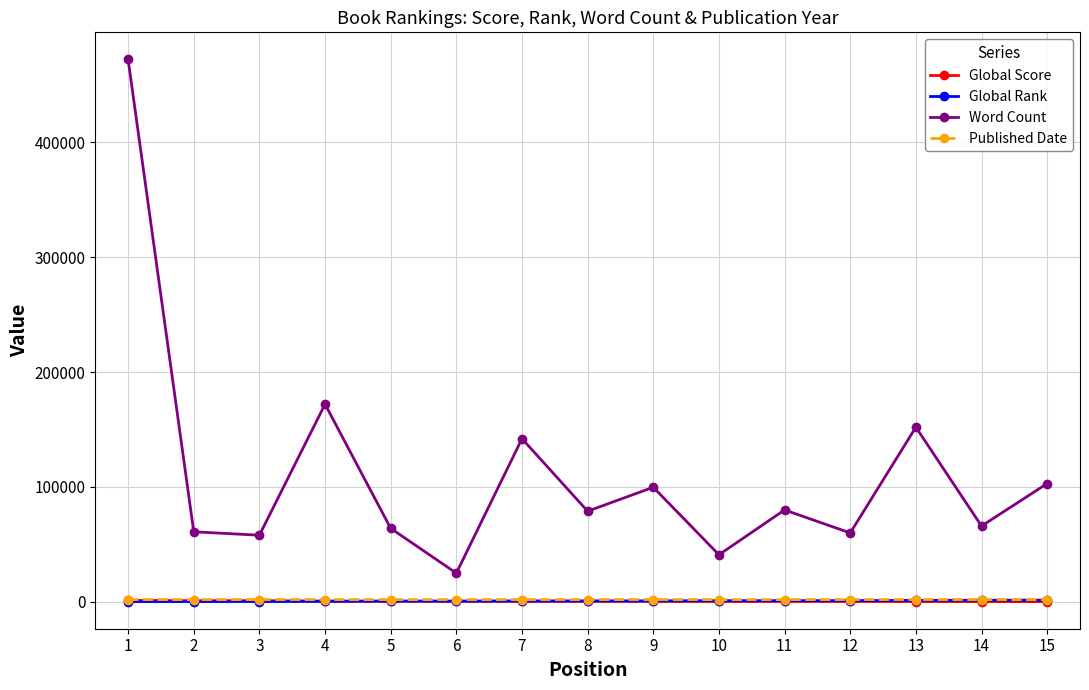

Is this an area chart (filled region under the line)?

No